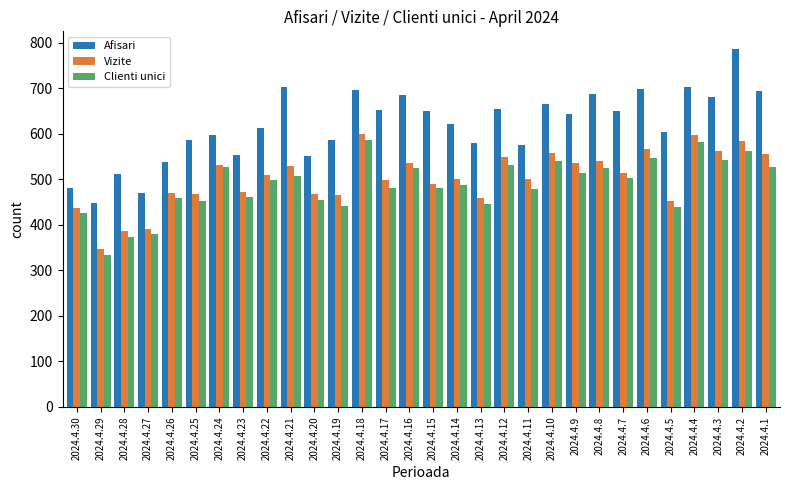

List the series in order of their peak value, lowest first.

Clienti unici, Vizite, Afisari